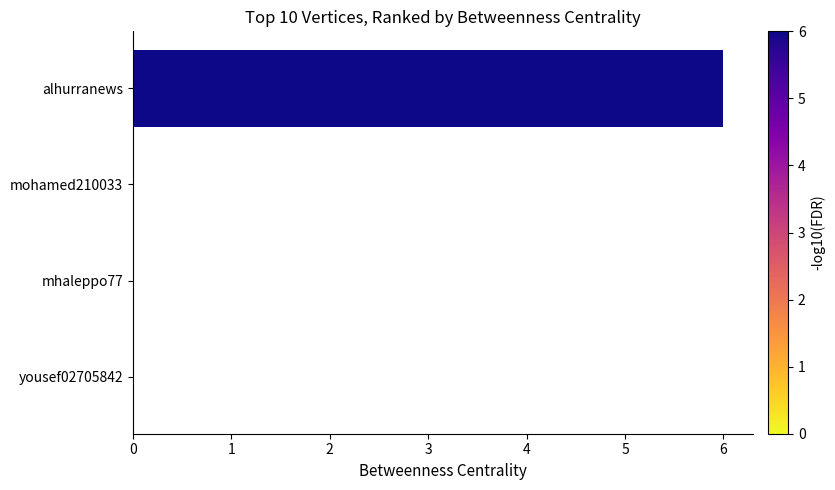

Is it true that the value at mohamed210033 is -2?

False